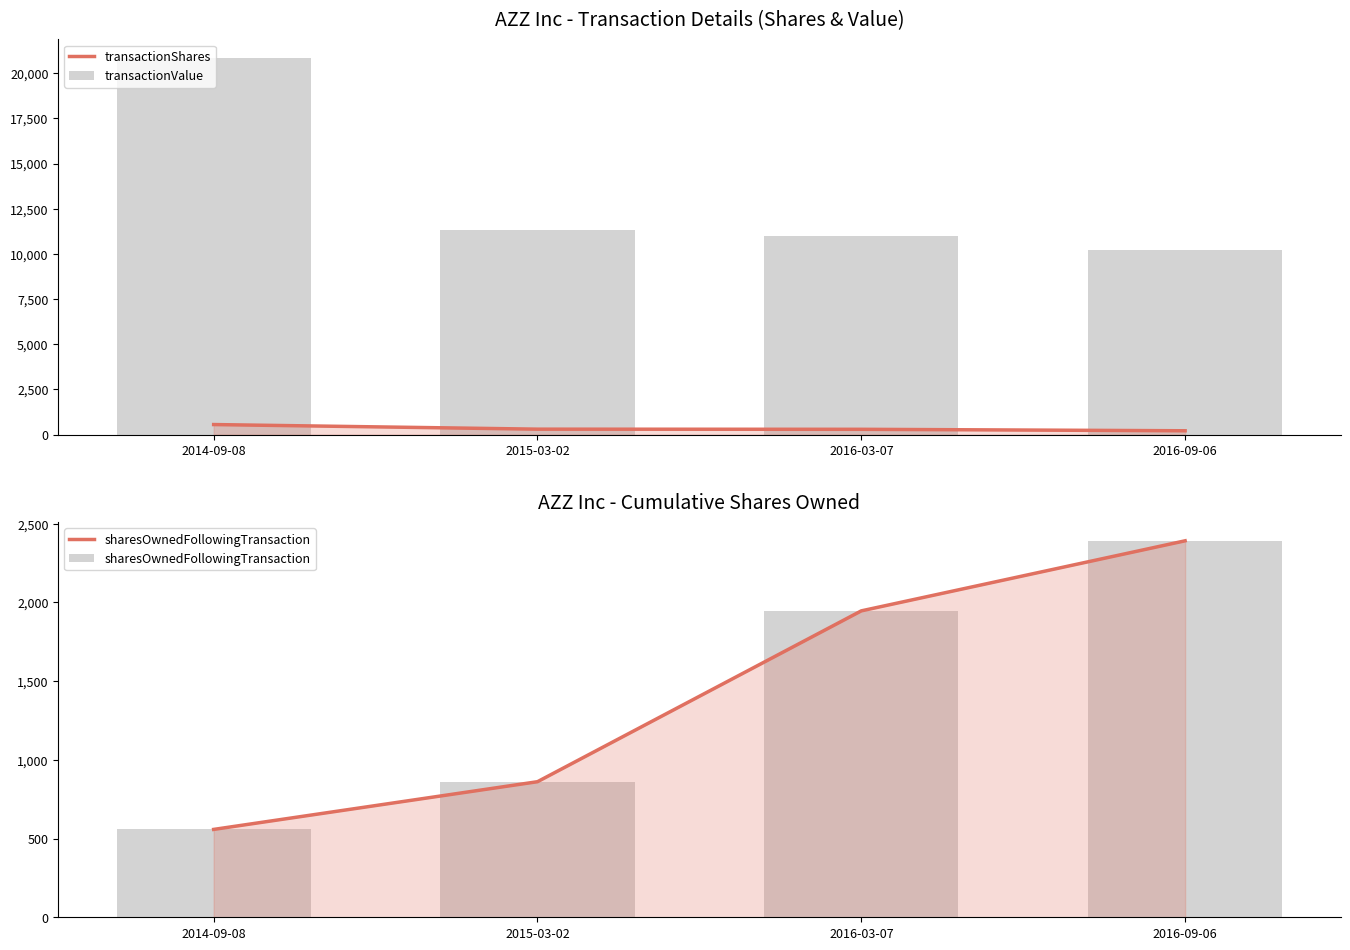

The value of transactionValue at 2016-09-06 is 14243. True or false?

False